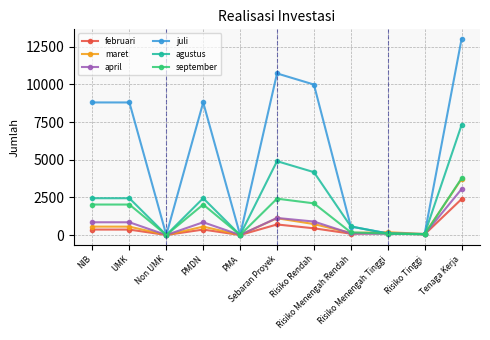

At which label is agustus closest to 3651?

Risiko Rendah